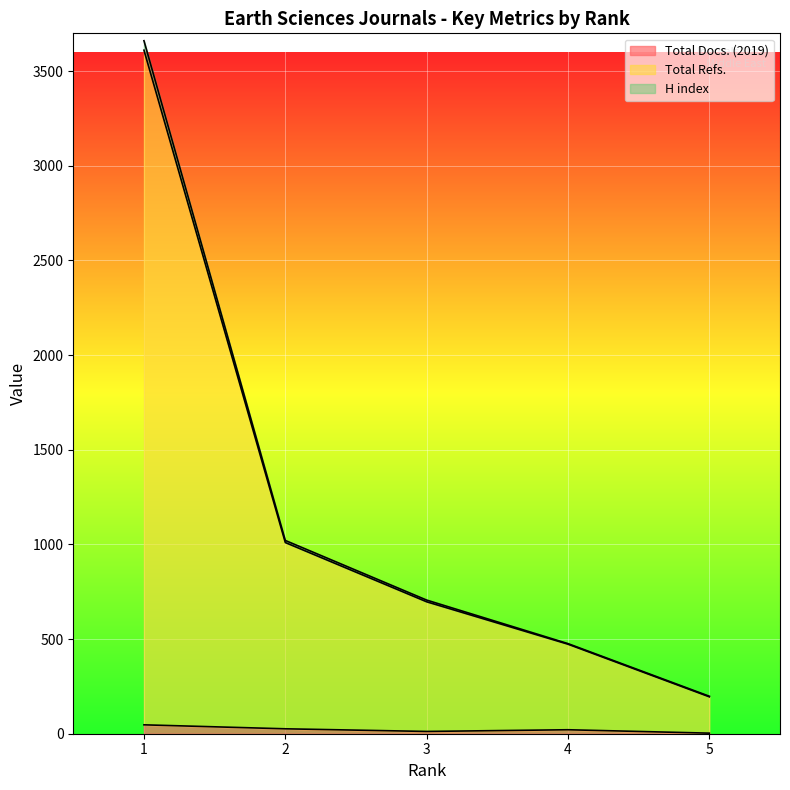

What is the greatest value displayed?

3661